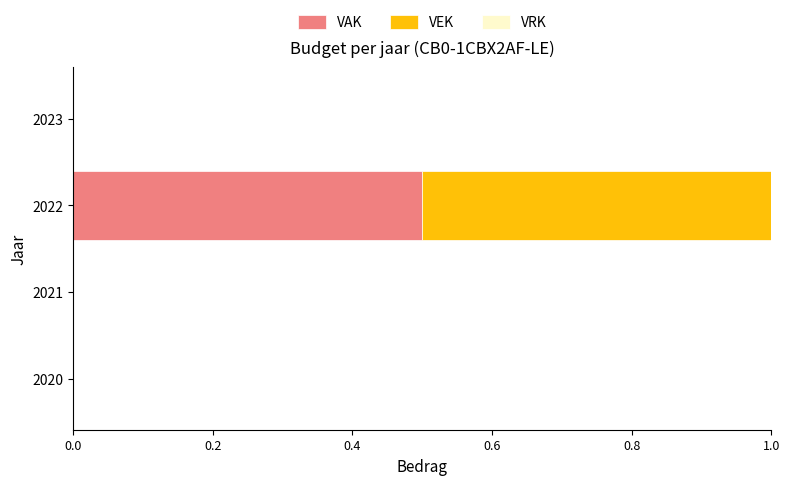

Is it true that VAK equals 0.0 at 2020?

True